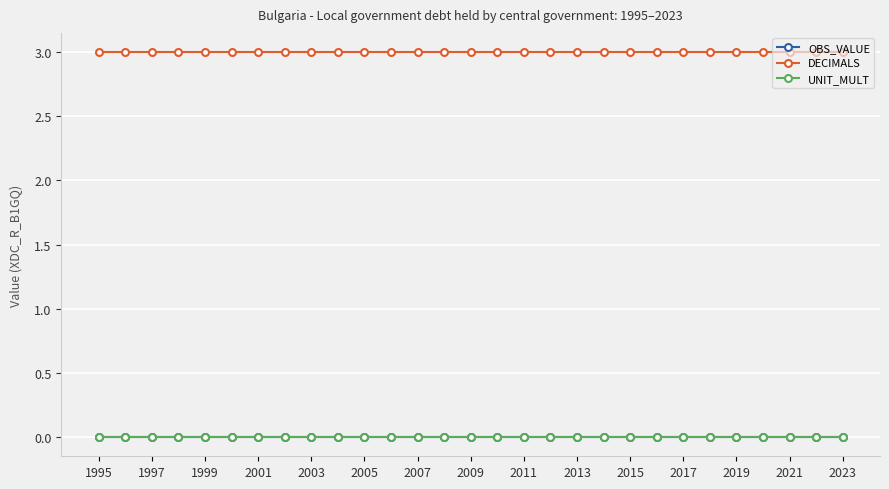

Which series has the widest spread of values?

OBS_VALUE